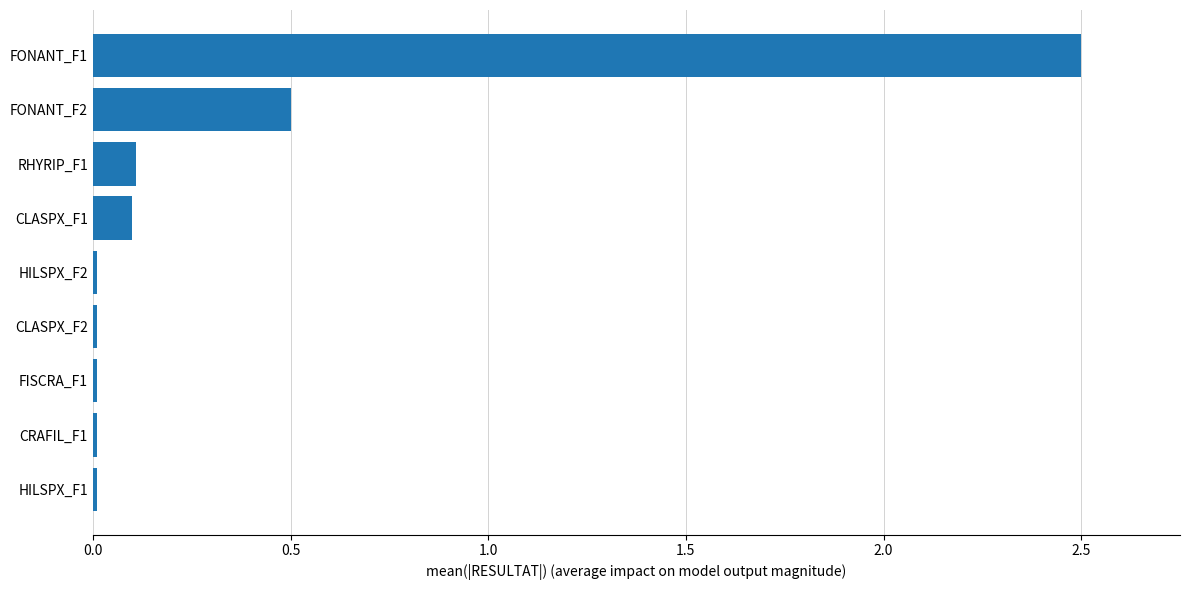

What value does the data have at FONANT_F1?

2.5